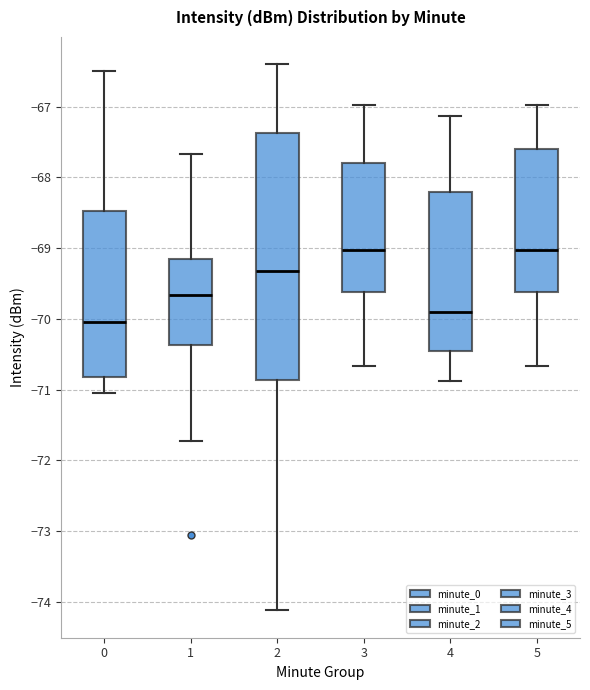

Reading left to right, transcribe this box plot: for each box, give where its median line is, the range the box spans, and where its two whiskers end, as read against the y-axis. The values are not printed on the chart, so give them approximately, as read against the axis.

0: median -70.0, box -70.8 to -68.5, whiskers -71.0 to -66.5
1: median -69.7, box -70.4 to -69.2, whiskers -71.7 to -67.7
2: median -69.3, box -70.9 to -67.4, whiskers -74.1 to -66.4
3: median -69.0, box -69.6 to -67.8, whiskers -70.7 to -67.0
4: median -69.9, box -70.4 to -68.2, whiskers -70.9 to -67.1
5: median -69.0, box -69.6 to -67.6, whiskers -70.7 to -67.0